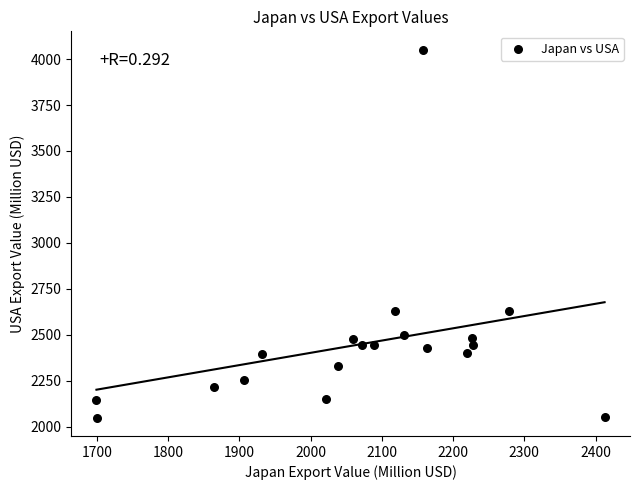

What is the range of Y values (max minus min)?

2001.7